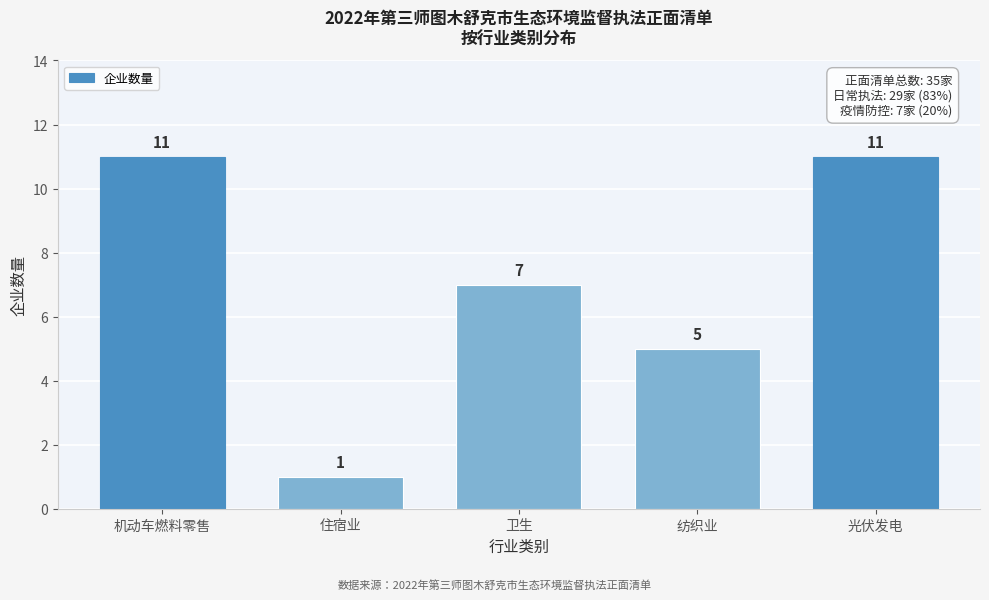

Reading right to left, list all the values displayed in this chart.

11	5	7	1	11